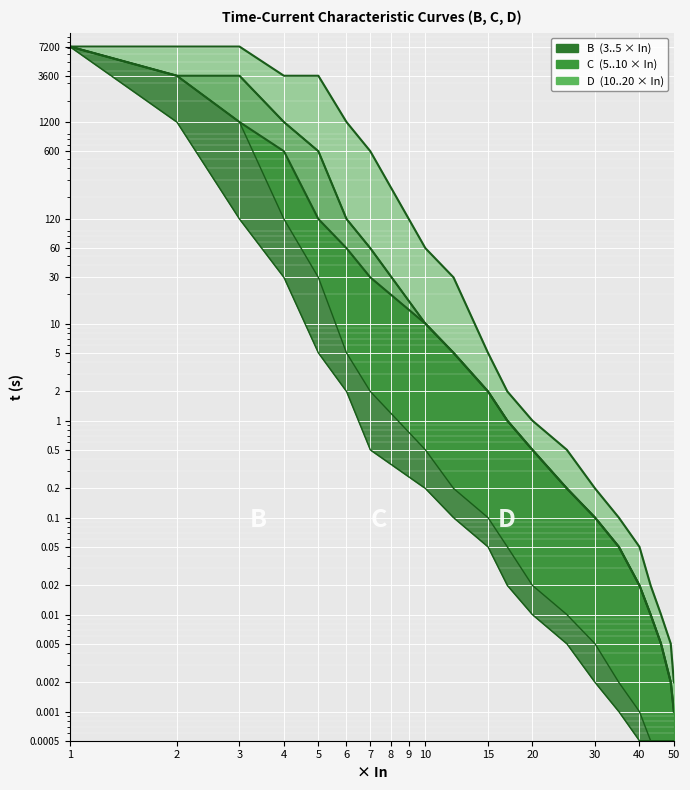

Where is D_upper nearest to the value 3600?

4